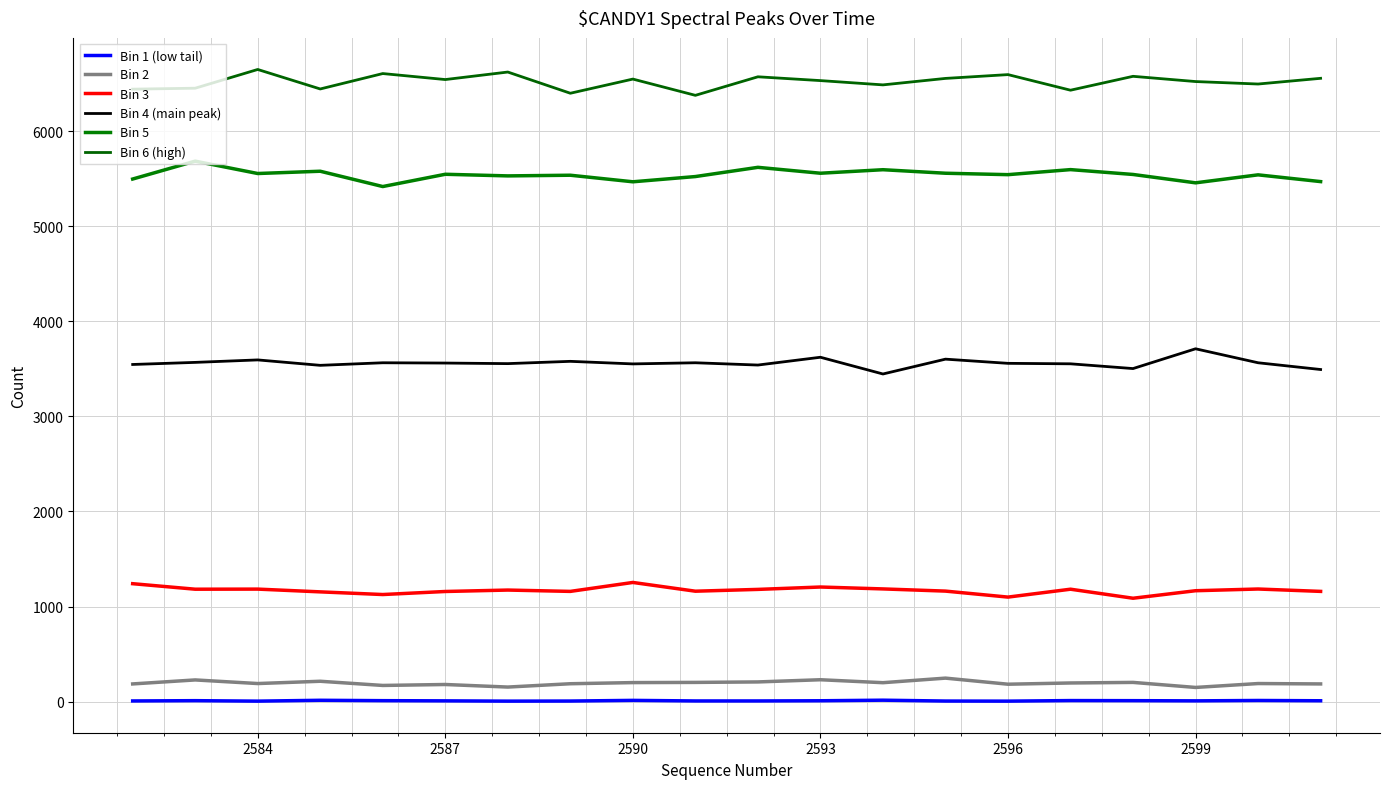

How many categories are shown in the chart?

20